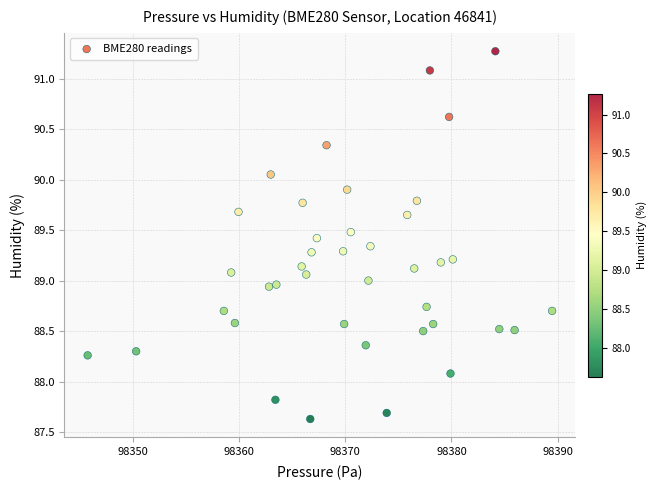

What is the range of Y values (max minus min)?

3.6